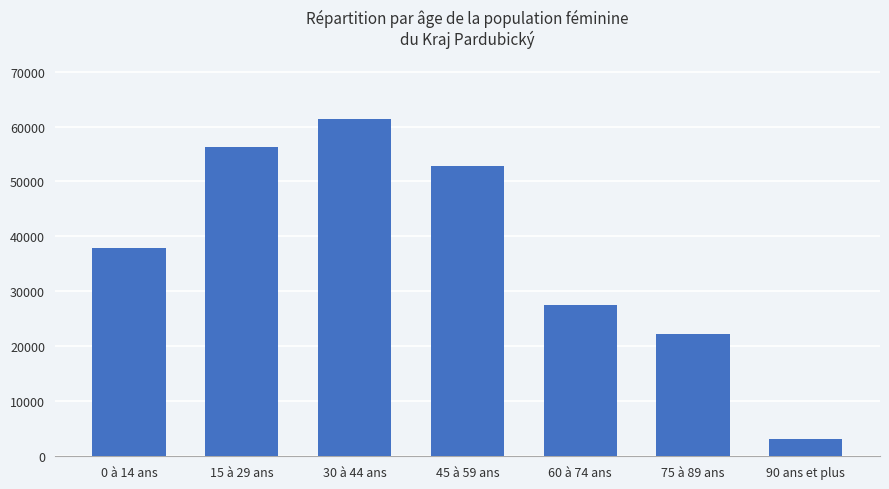

What value does the data have at 45 à 59 ans, to the nearest 50?

52850